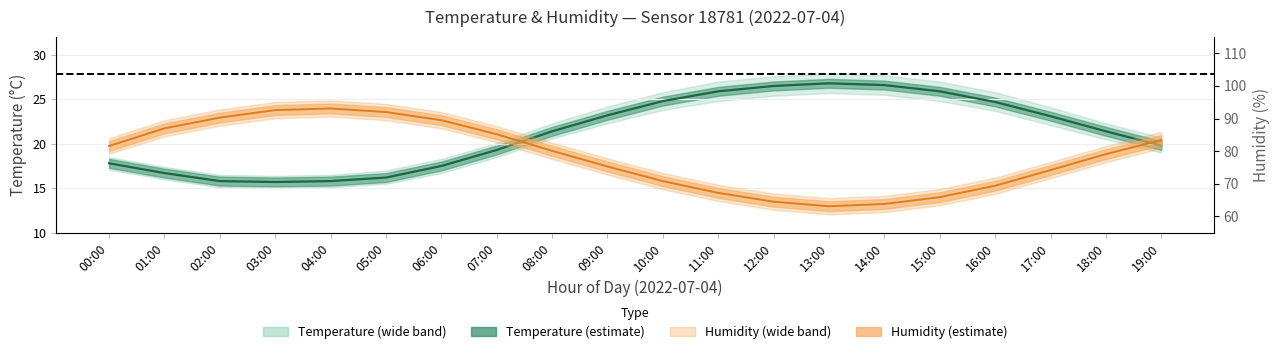

What is the value of the Humidity point at the 19th from the left?

79.1